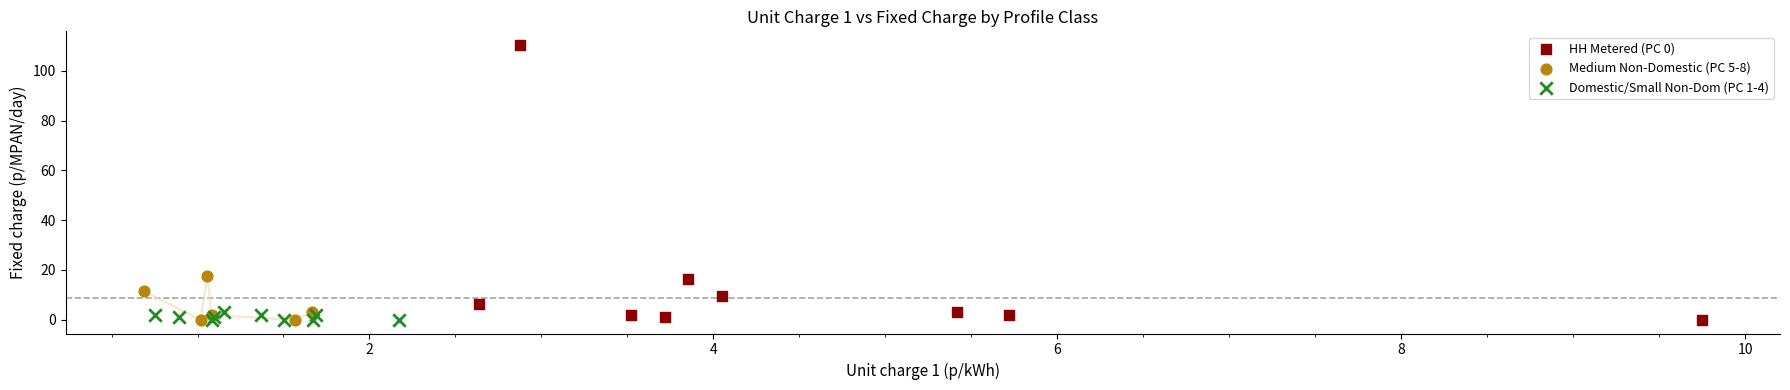

Which series contains the highest Y value?

HH Metered (PC 0)